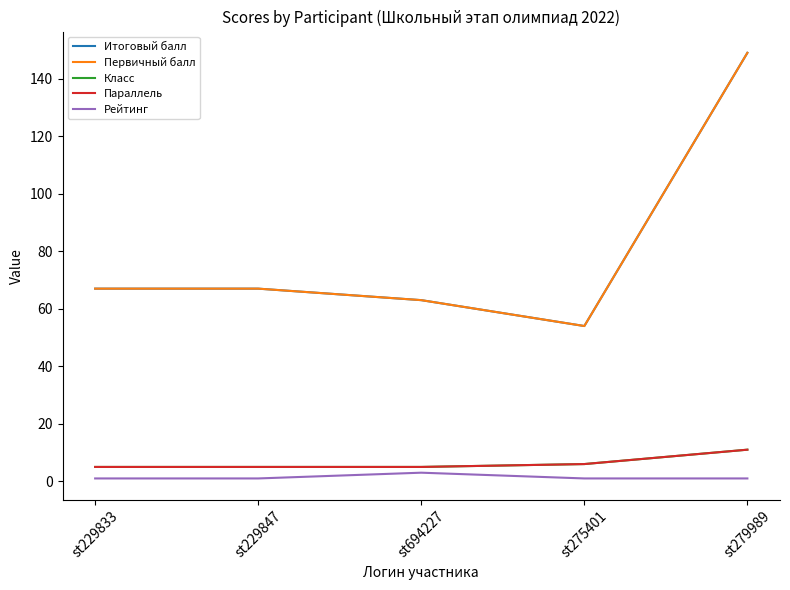

Does the chart display data point markers on the line(s)?

No